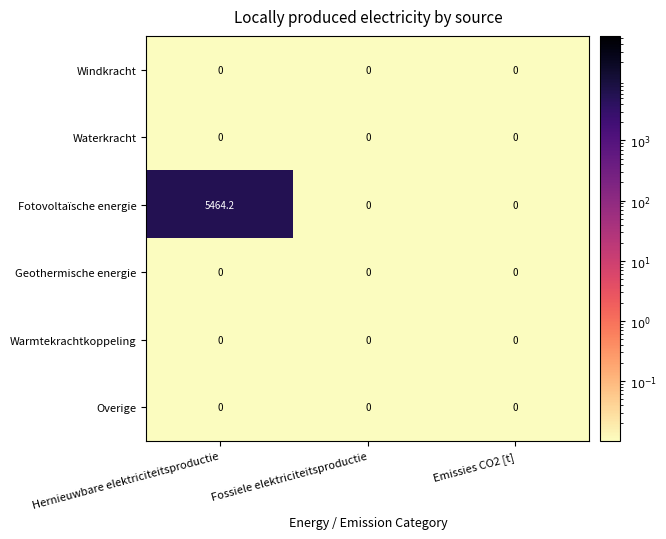

Between Hernieuwbare elektriciteitsproductie and Fossiele elektriciteitsproductie, which series saw the biggest shift?

Fotovoltaïsche energie